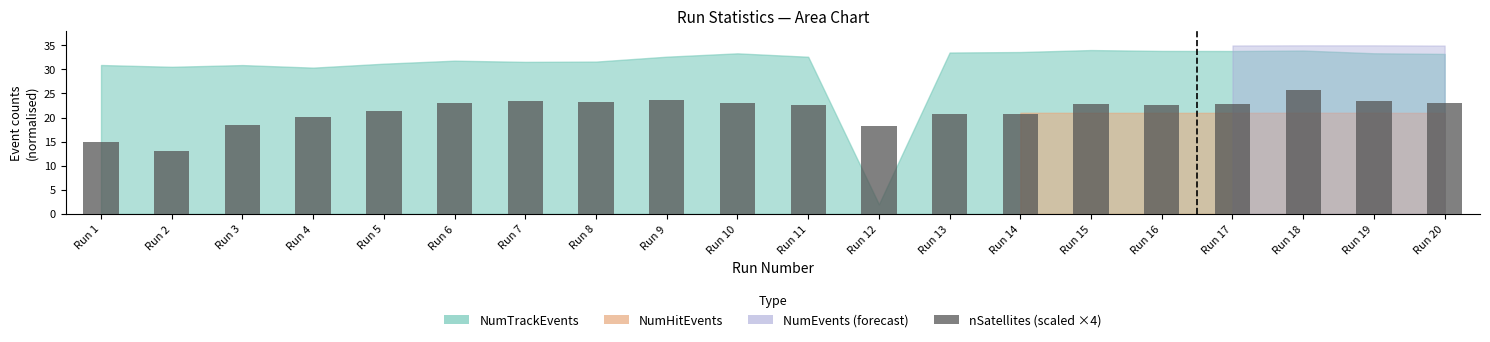

What is the change in value from Run 2 to Run 19?

+10.4